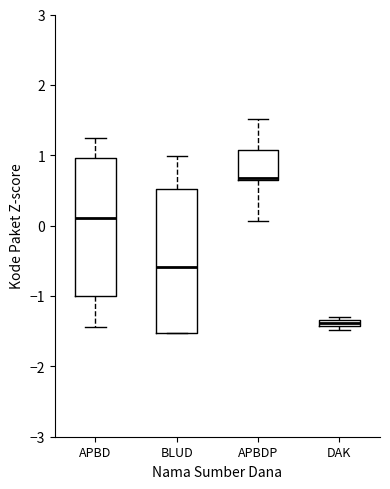

Which box's median line is the lowest?

DAK